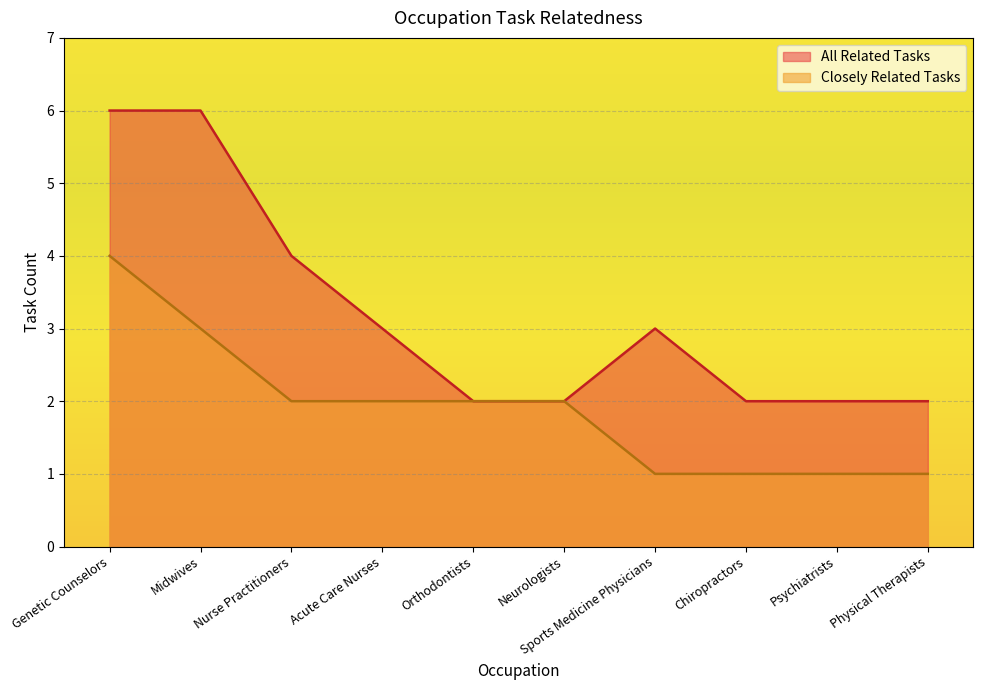

Count the All Related Tasks values in the range 2 to 4.

8